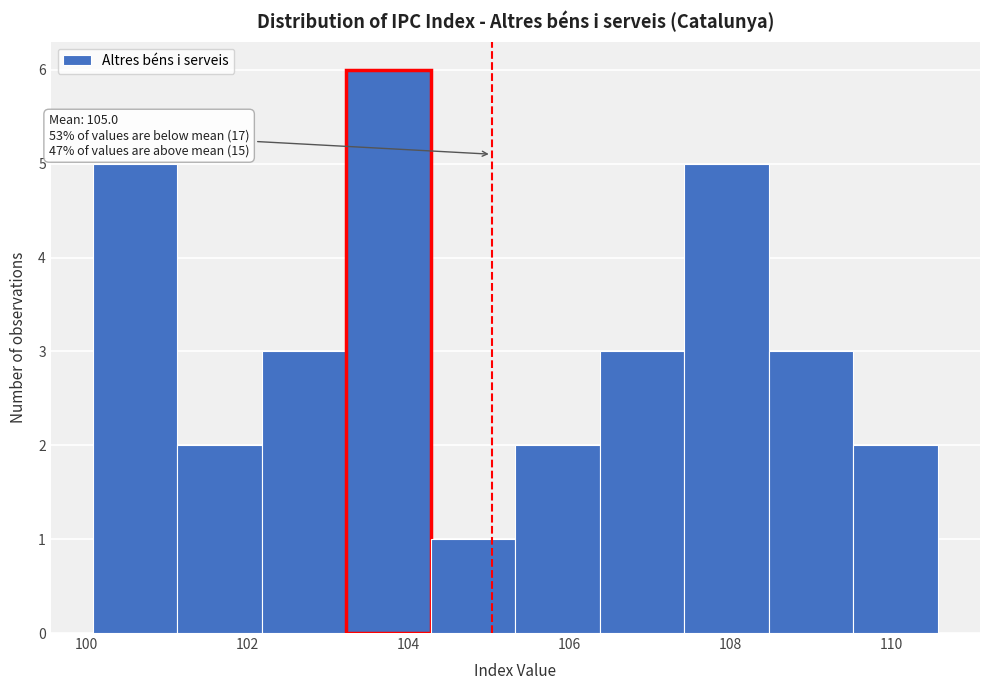

Over which range of the x-axis is the bar tallest?

103.2 to 104.2